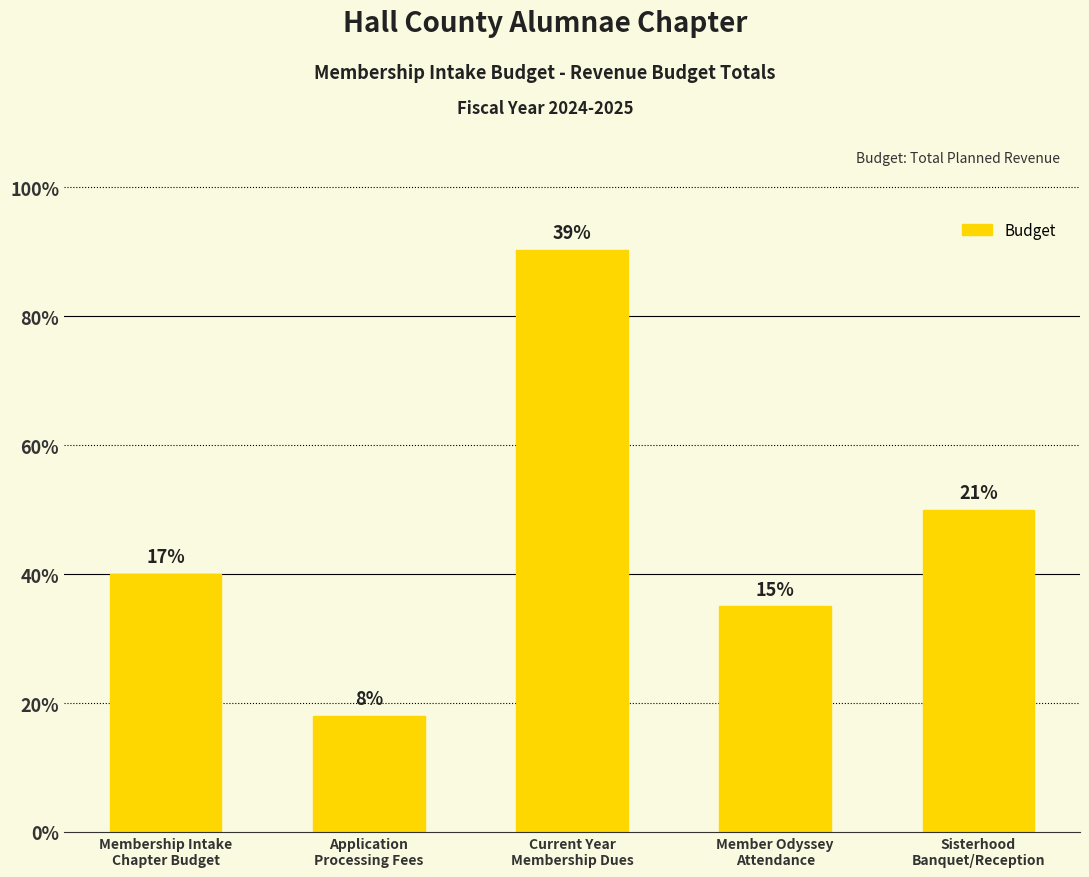

Does the chart contain any negative values?

No